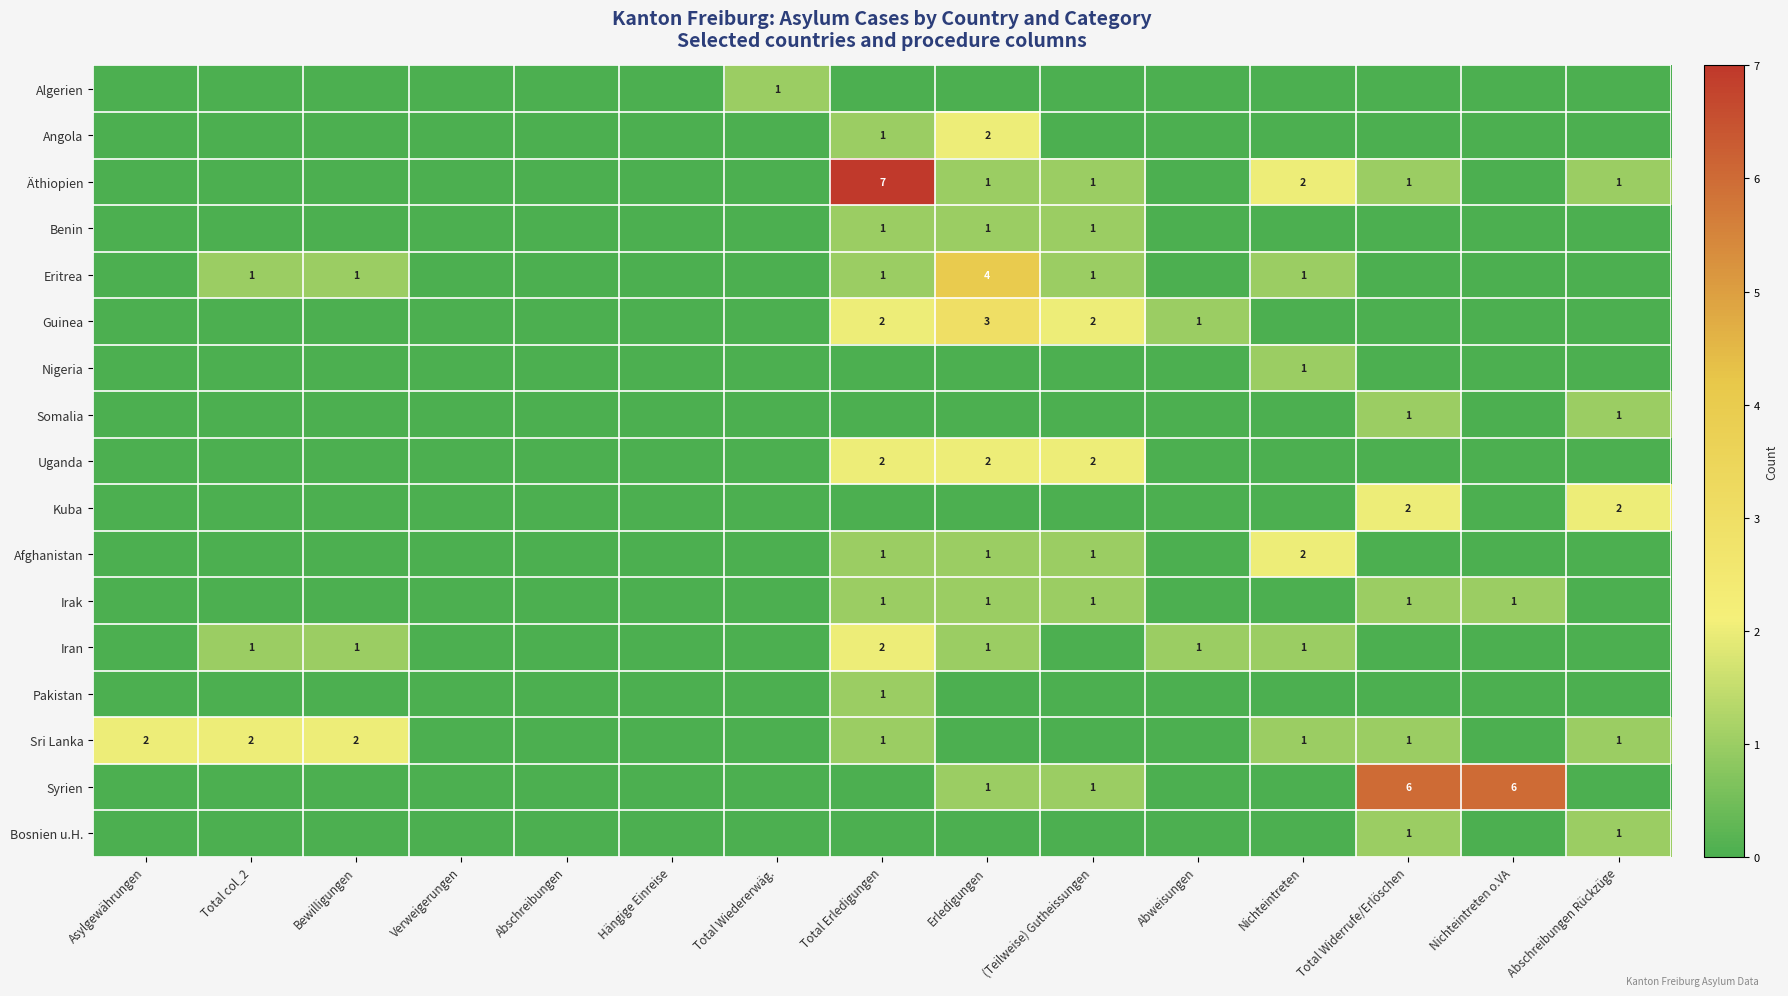

The value of Nigeria at Nichteintreten is 0. True or false?

False